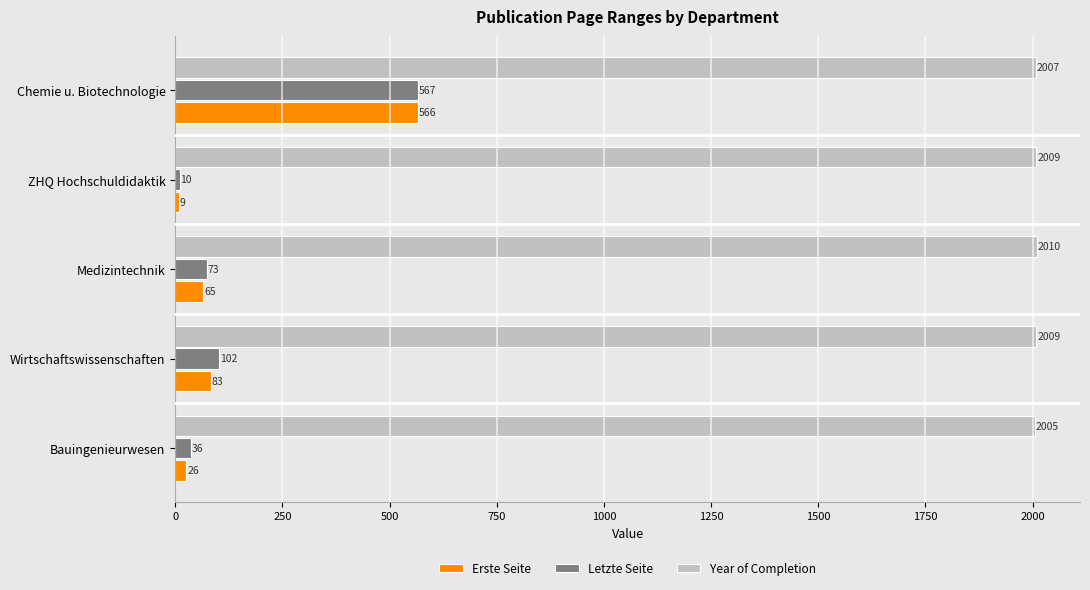

List the series in order of their peak value, highest first.

Year of Completion, Letzte Seite, Erste Seite